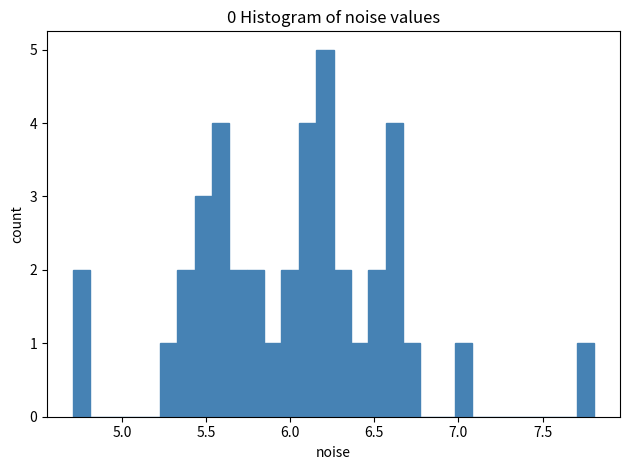

Around what value on the x-axis is the tallest bar? Give the approximate position of its centre, as read against the axis.

6.20